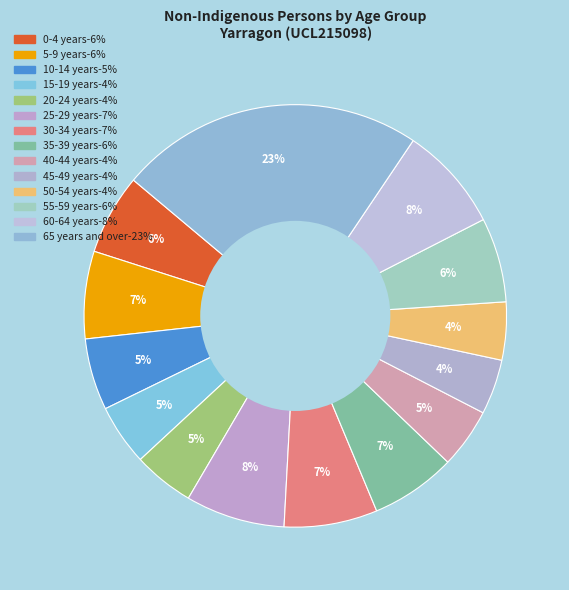

Which category has the biggest portion of the pie?

65 years and over